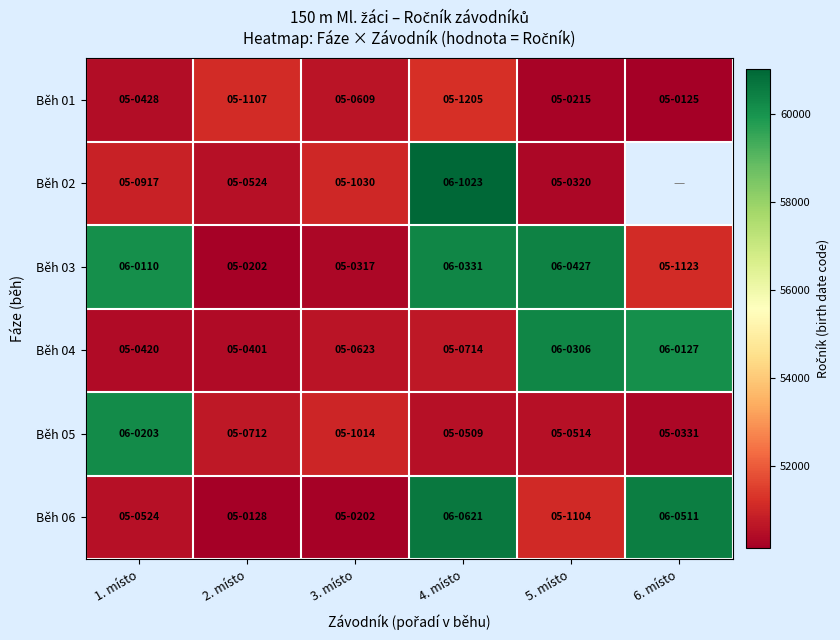

What is the highest value of the Běh 01 series?

51205.0